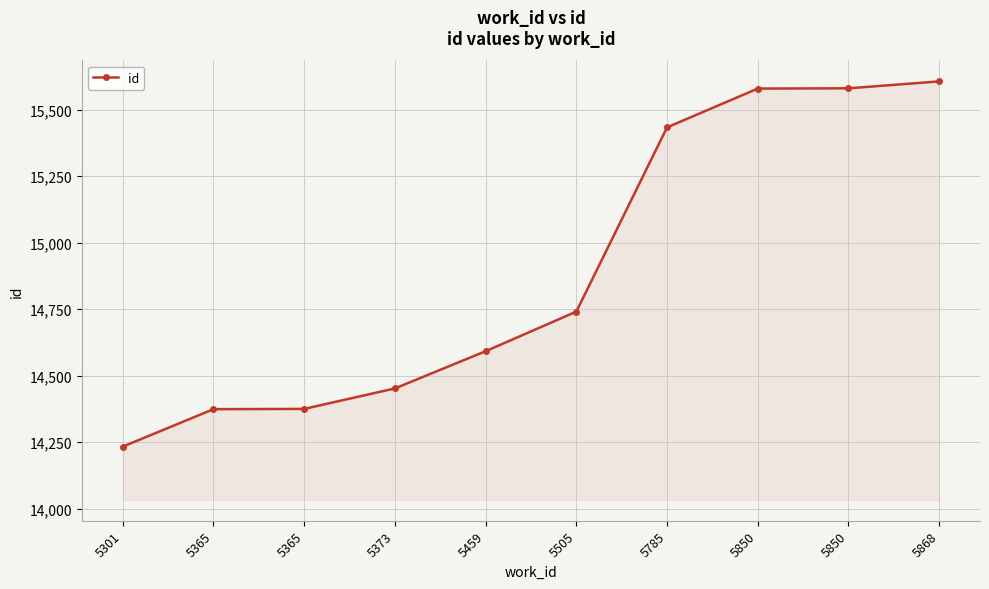

Rank the categories by value from highest to lowest.

5868, 5850, 5850, 5785, 5505, 5459, 5373, 5365, 5365, 5301